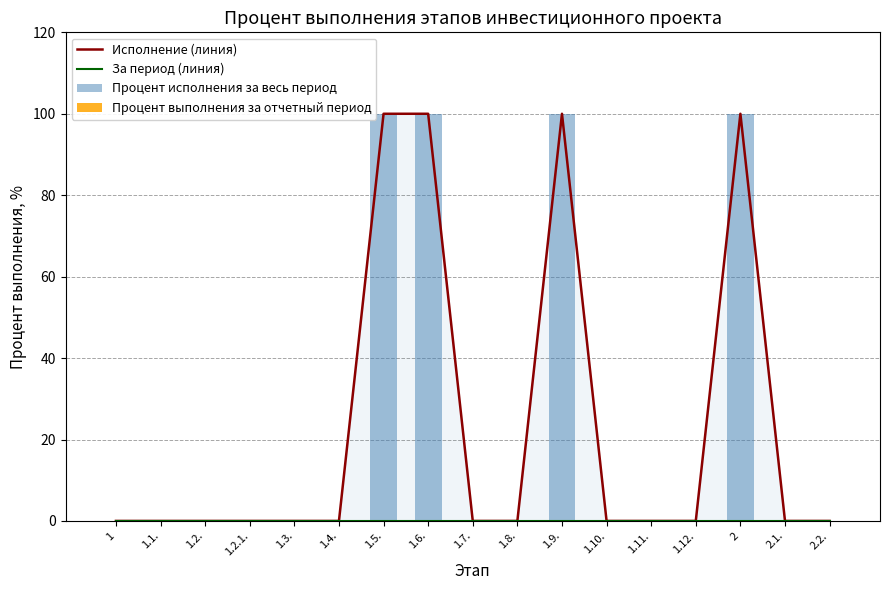

What is the label of the 7th bar from the left?

1.5.